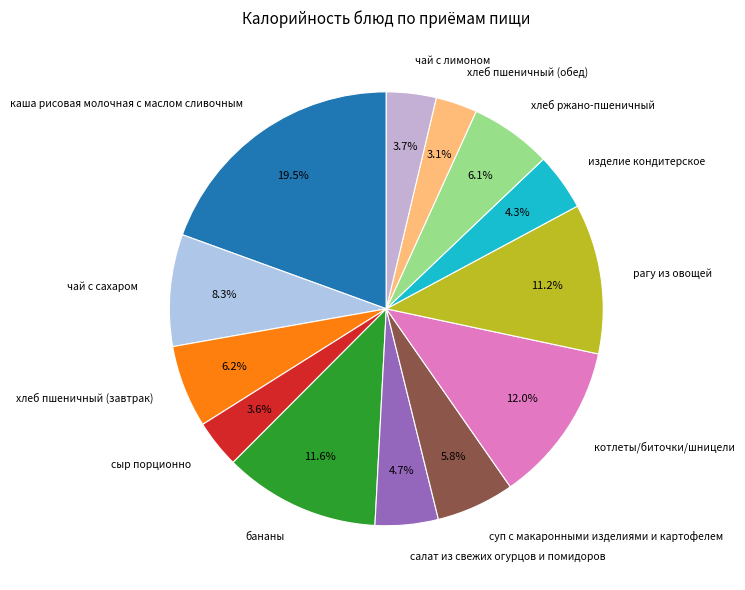

What percentage do каша рисовая молочная с маслом сливочным and бананы together represent?

31.1%